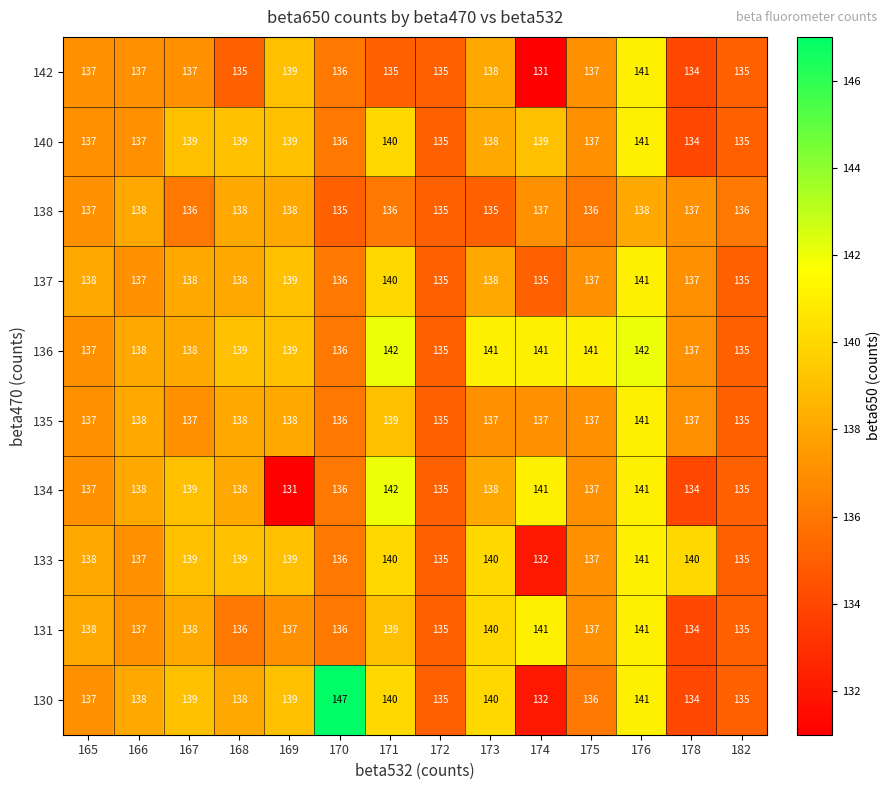

What is the smallest value displayed?

131